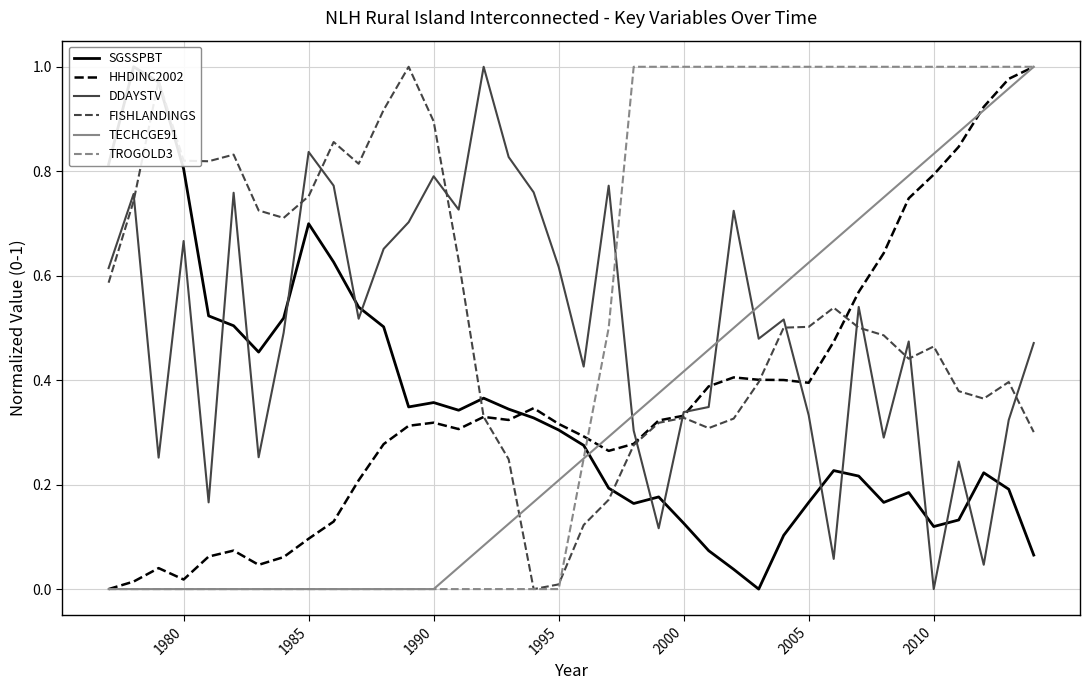

At which label does DDAYSTV reach its minimum?

2010